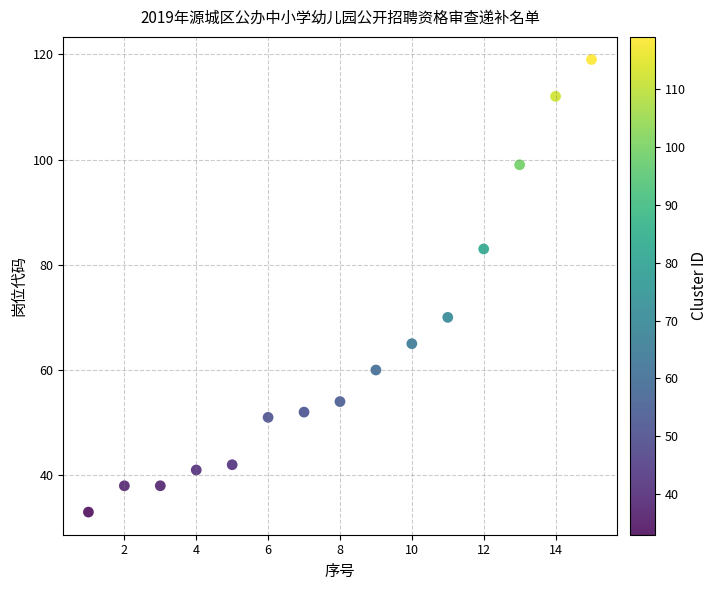

What Y value in the scatter plot is closest to 76?

70